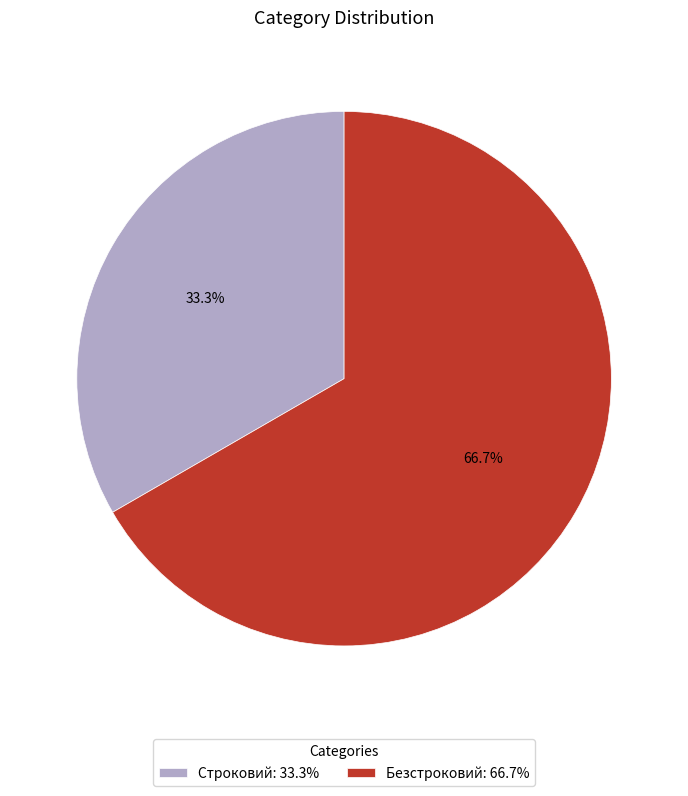

What portion of the pie excludes Безстроковий?

33.3%